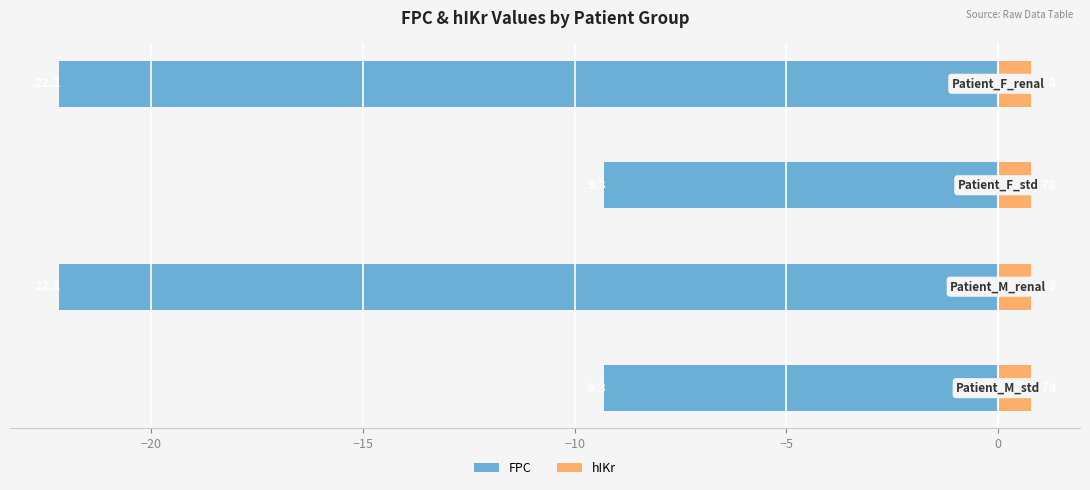

Is it true that FPC equals -6.1 at −25?

False